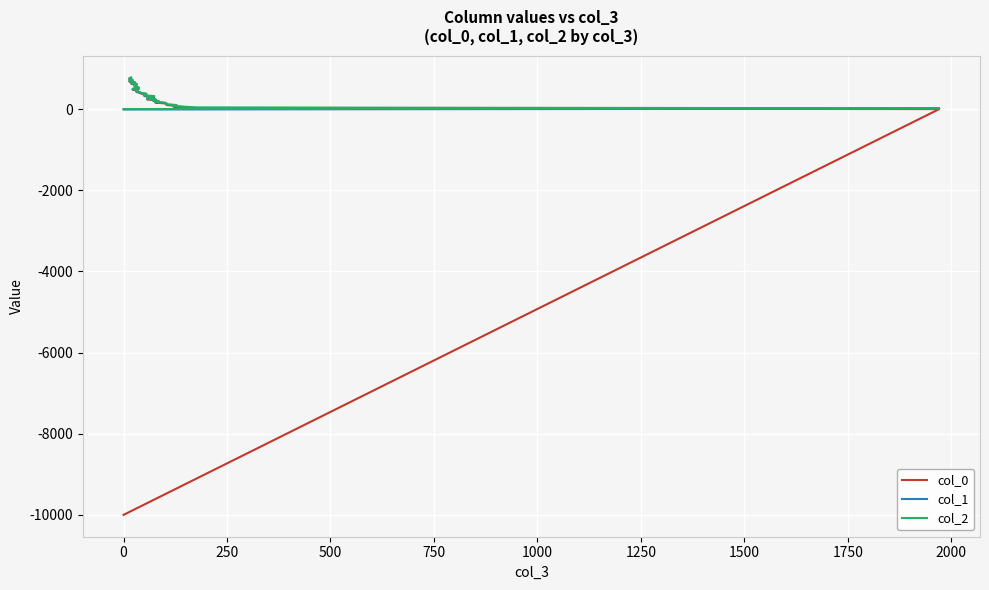

How many distinct data groups are displayed?

3